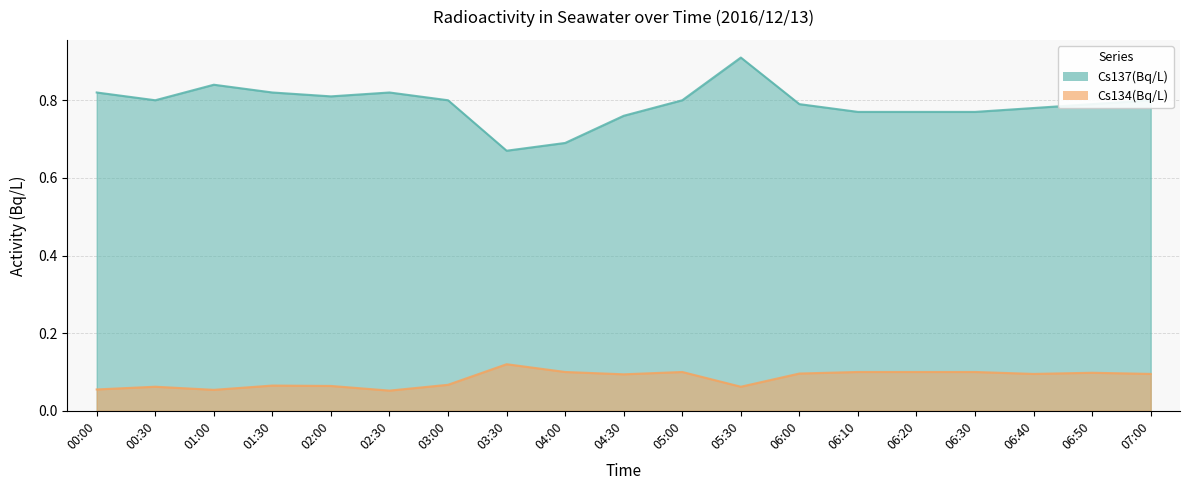

What is the total value across all series at 06:10?

0.9